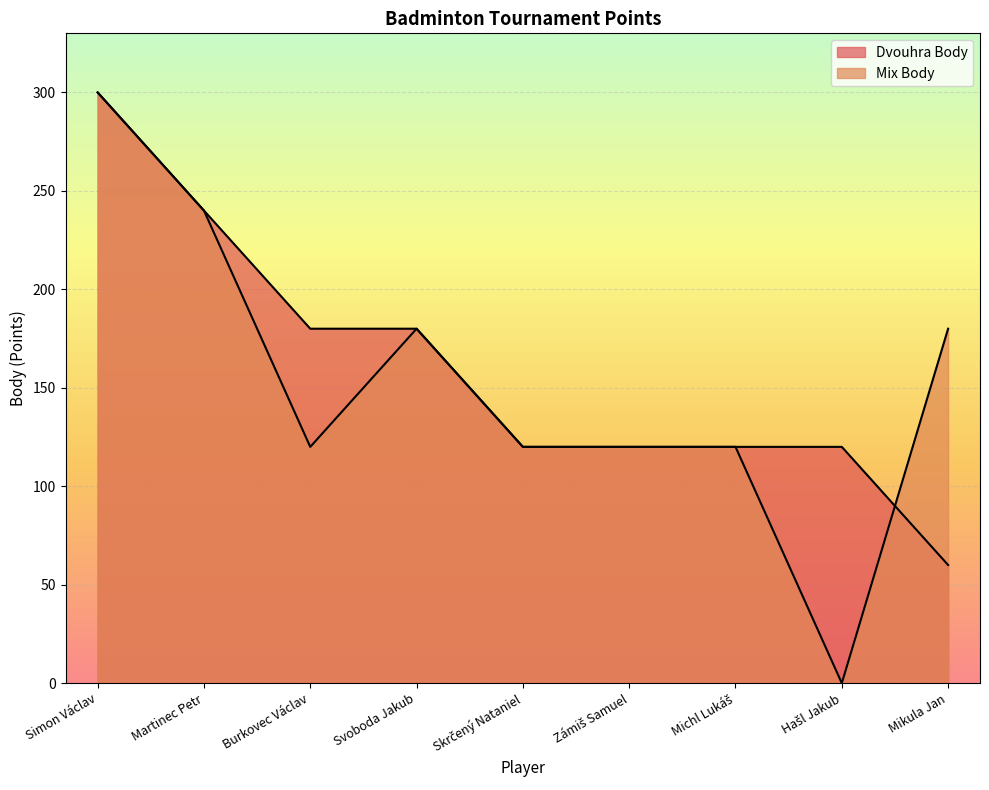

What are all the series names shown in the legend?

Dvouhra Body, Mix Body